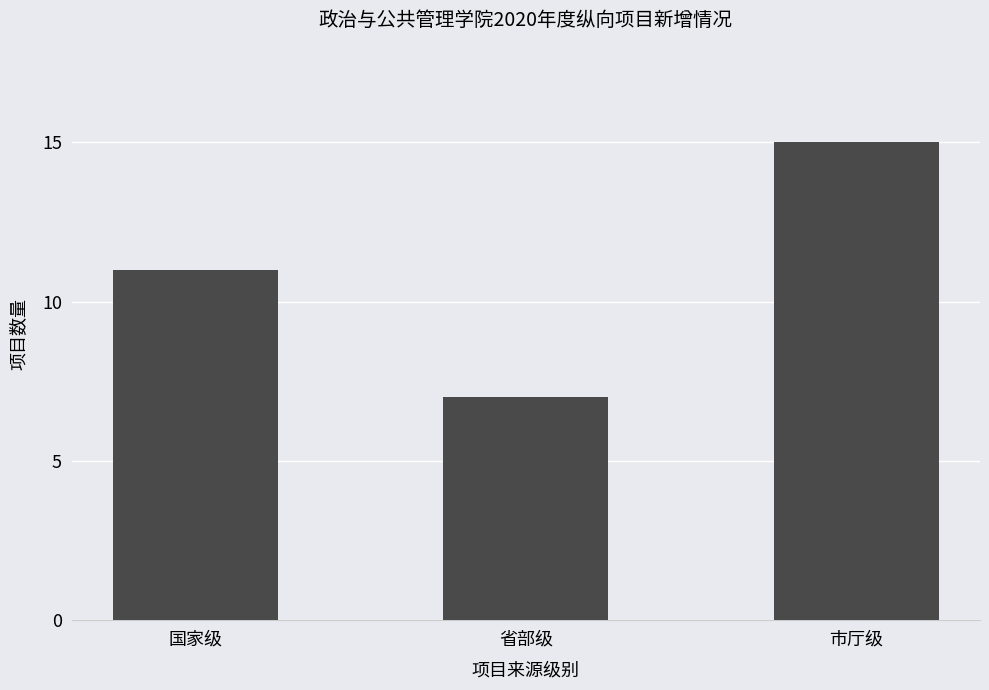

Reading left to right, what are all the values shown in this chart?

国家级=11	省部级=7	市厅级=15